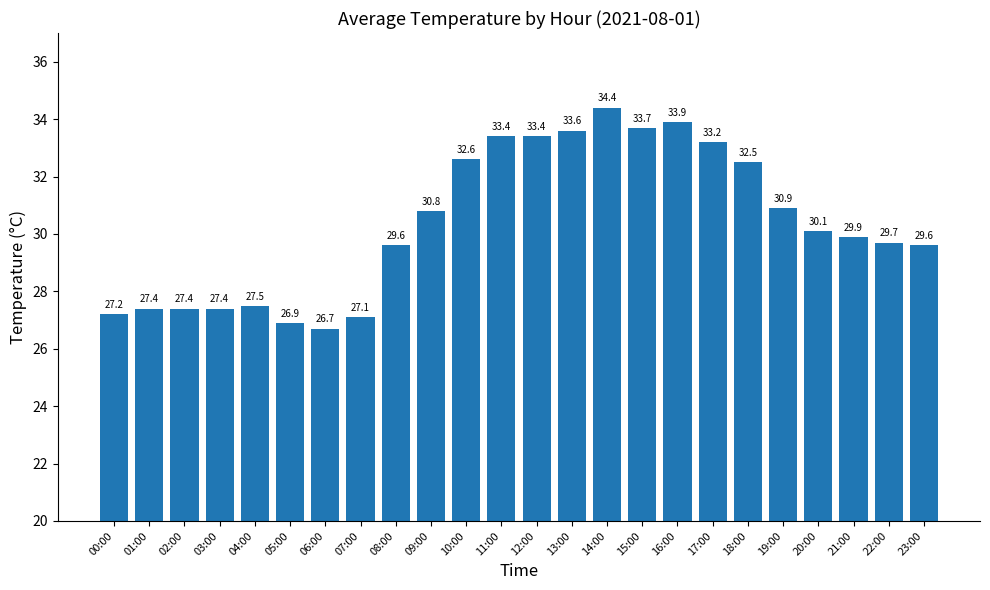

Are the bars grouped side by side (vs. stacked)?

No